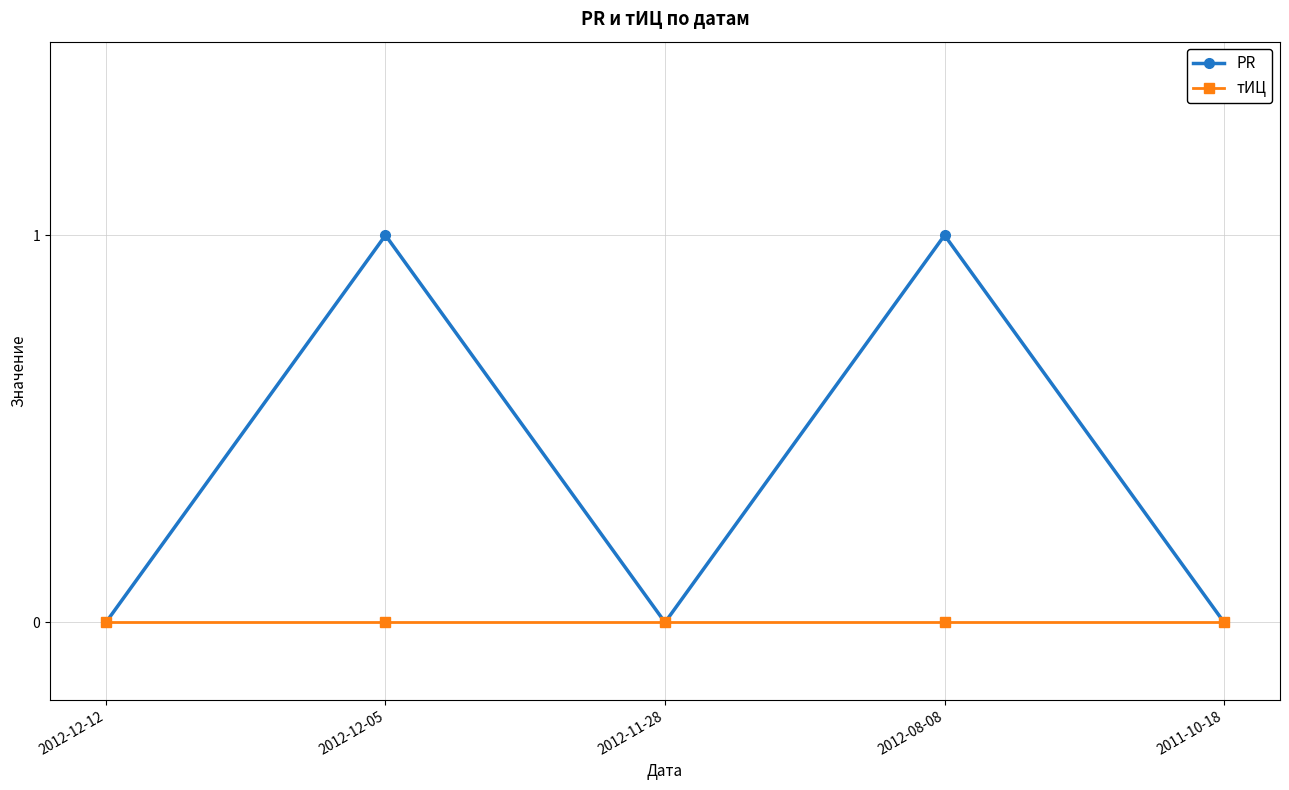

True or false: PR has a value of -1 at 2012-11-28.

False